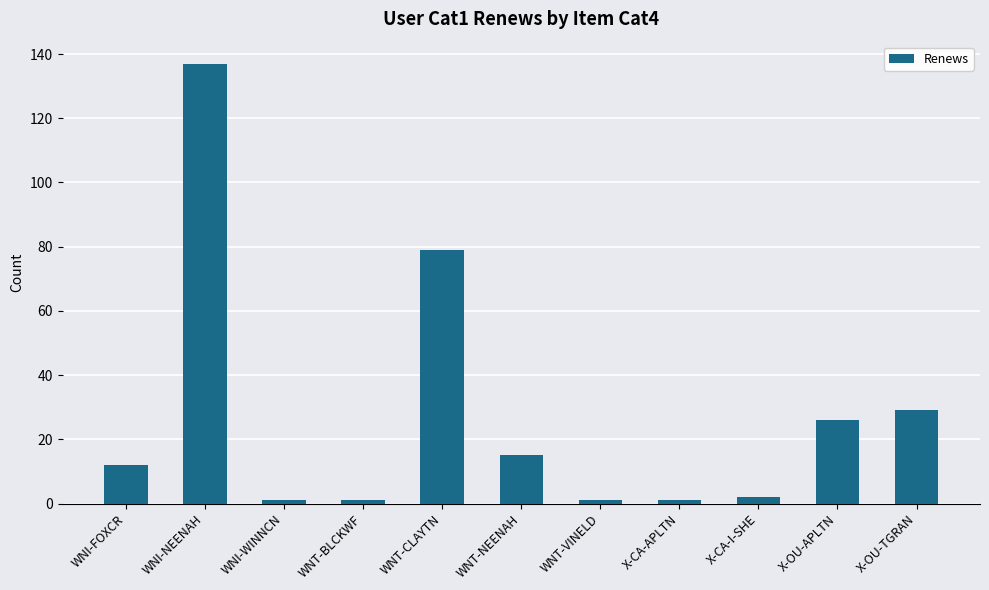

Approximately how many times larger is the value at WNI-NEENAH compared to WNT-CLAYTN?

1.7